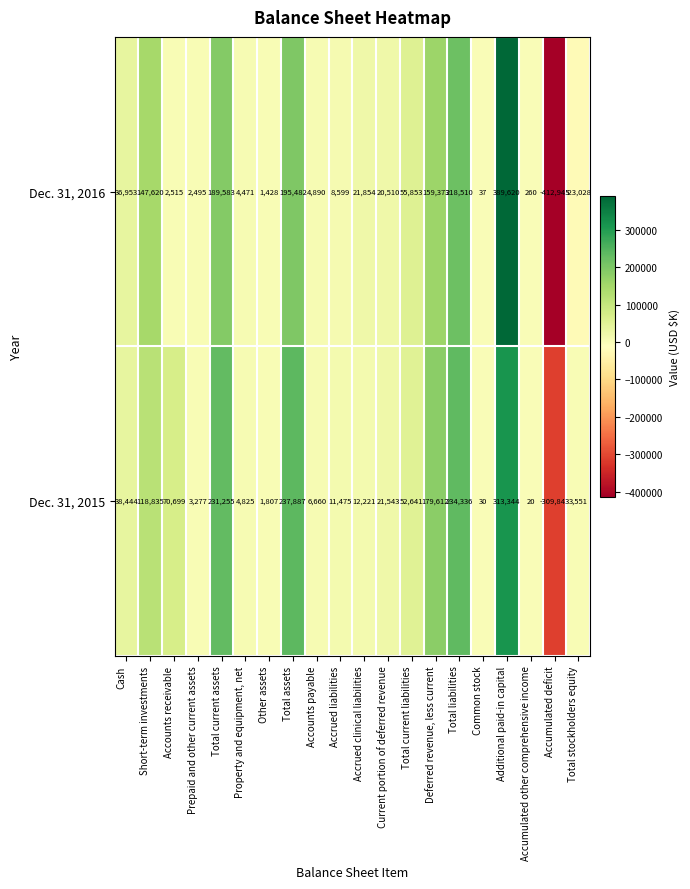

Rank the series at Property and equipment, net from lowest to highest value.

Dec. 31, 2016, Dec. 31, 2015